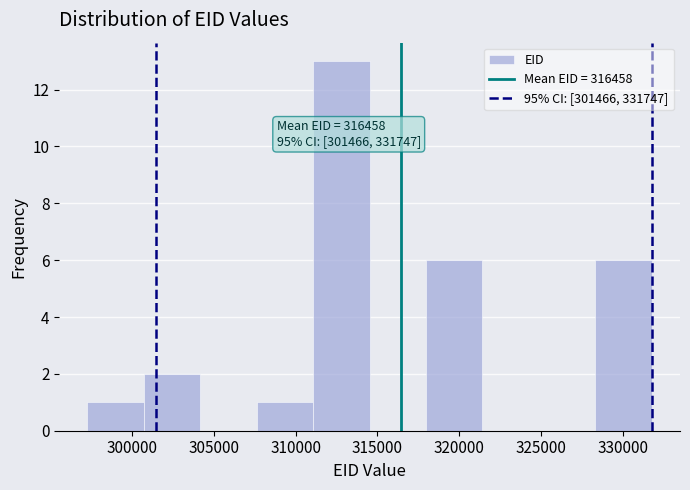

Over which range of the x-axis is the bar tallest?

311000 to 314500